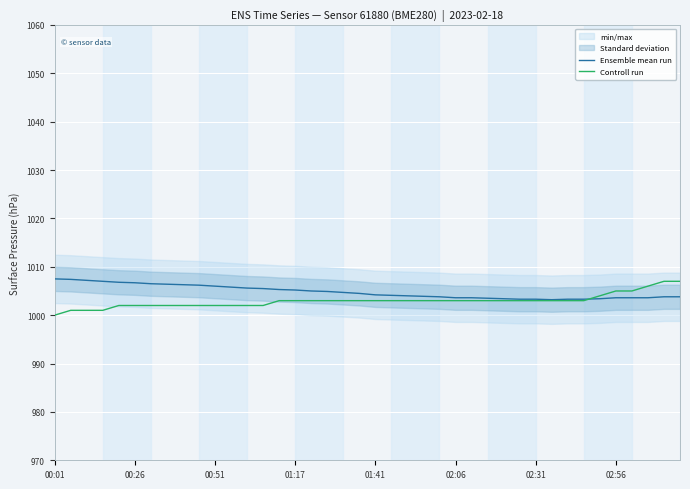

How many Controll run values are between 1002 and 1003?

30